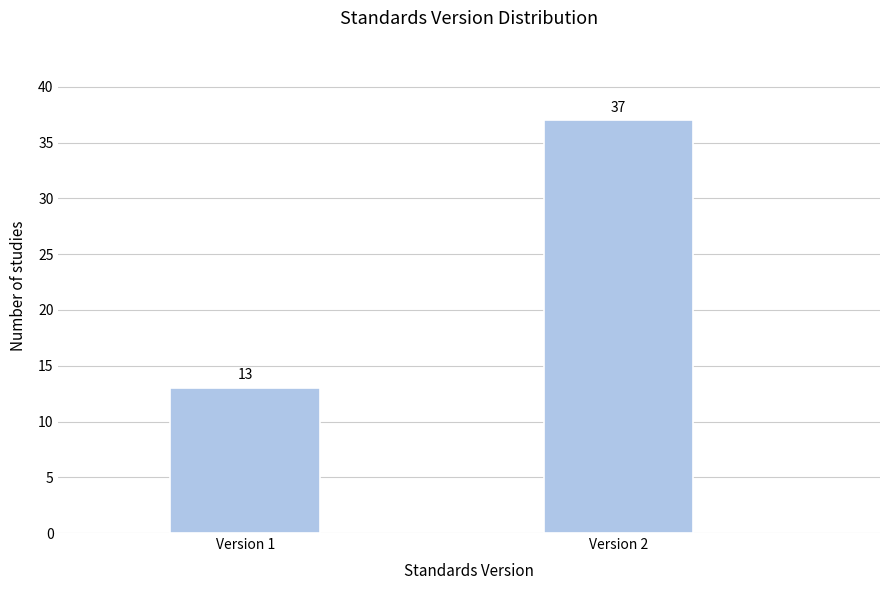

Reading left to right, list all the values displayed in this chart.

13	37